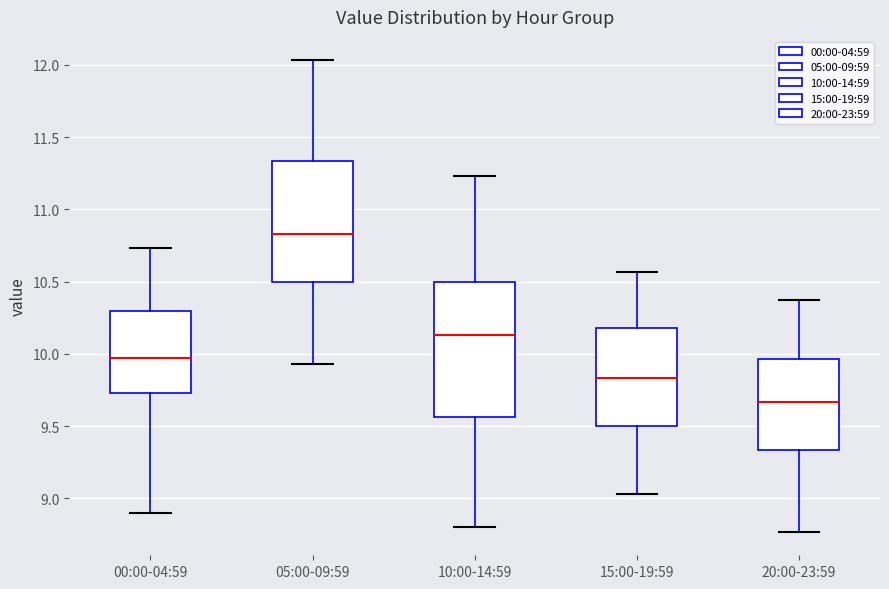

Reading left to right, transcribe this box plot: for each box, give where its median line is, the range the box spans, and where its two whiskers end, as read against the y-axis. The values are not printed on the chart, so give them approximately, as read against the axis.

00:00-04:59: median 9.95, box 9.75 to 10.30, whiskers 8.90 to 10.75
05:00-09:59: median 10.85, box 10.50 to 11.35, whiskers 9.95 to 12.05
10:00-14:59: median 10.15, box 9.55 to 10.50, whiskers 8.80 to 11.25
15:00-19:59: median 9.85, box 9.50 to 10.20, whiskers 9.05 to 10.55
20:00-23:59: median 9.65, box 9.35 to 9.95, whiskers 8.75 to 10.35